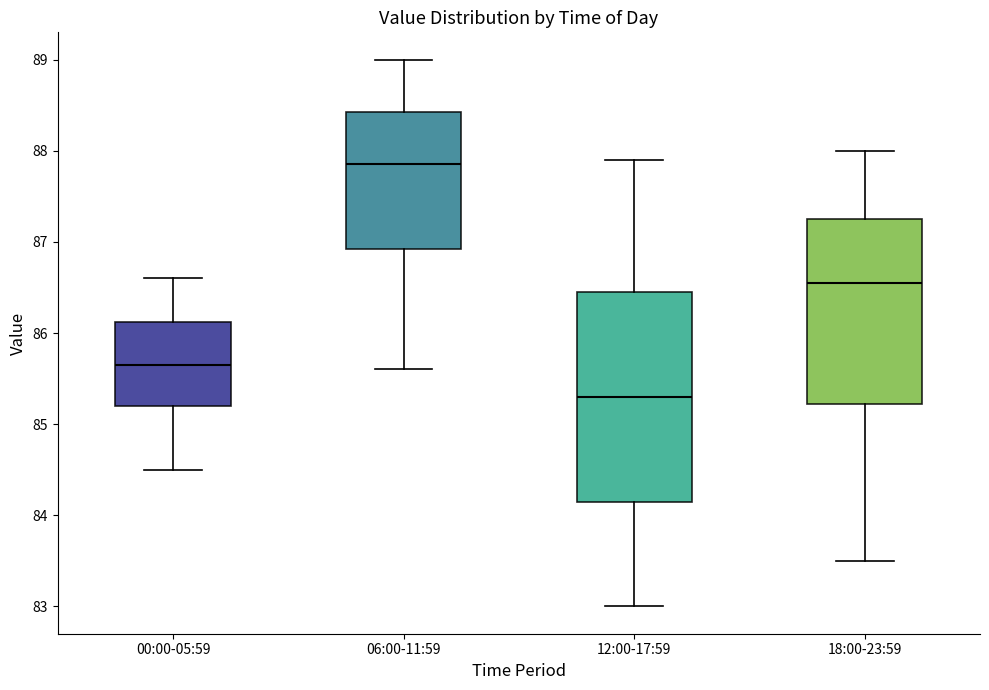

Reading left to right, transcribe this box plot: for each box, give where its median line is, the range the box spans, and where its two whiskers end, as read against the y-axis. The values are not printed on the chart, so give them approximately, as read against the axis.

00:00-05:59: median 85.7, box 85.2 to 86.1, whiskers 84.5 to 86.6
06:00-11:59: median 87.9, box 86.9 to 88.4, whiskers 85.6 to 89.0
12:00-17:59: median 85.3, box 84.2 to 86.5, whiskers 83.0 to 87.9
18:00-23:59: median 86.6, box 85.2 to 87.3, whiskers 83.5 to 88.0